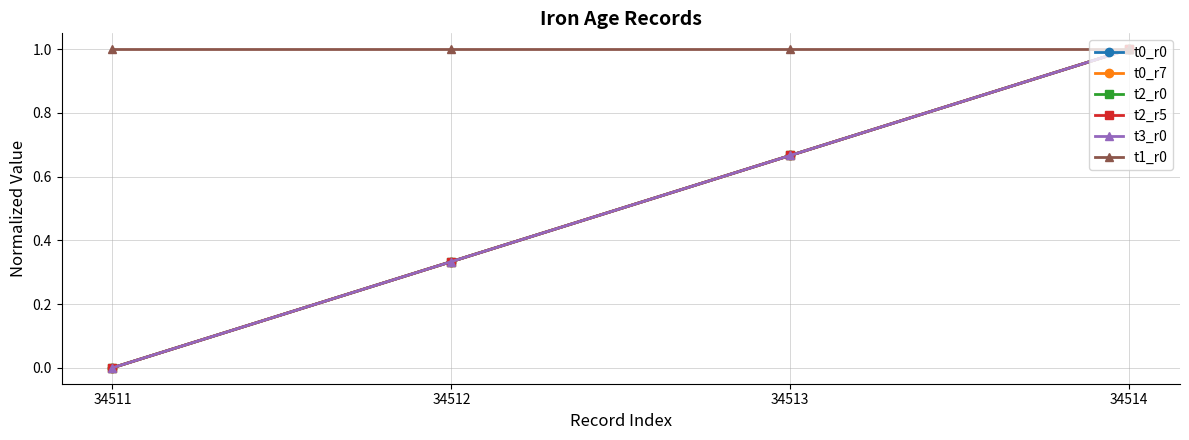

Reading left to right, list all the values displayed in this chart.

t0_r0: 0.0	0.3	0.7	1.0
t0_r7: 0.0	0.3	0.7	1.0
t2_r0: 0.0	0.3	0.7	1.0
t2_r5: 0.0	0.3	0.7	1.0
t3_r0: 0.0	0.3	0.7	1.0
t1_r0: 1.0	1.0	1.0	1.0